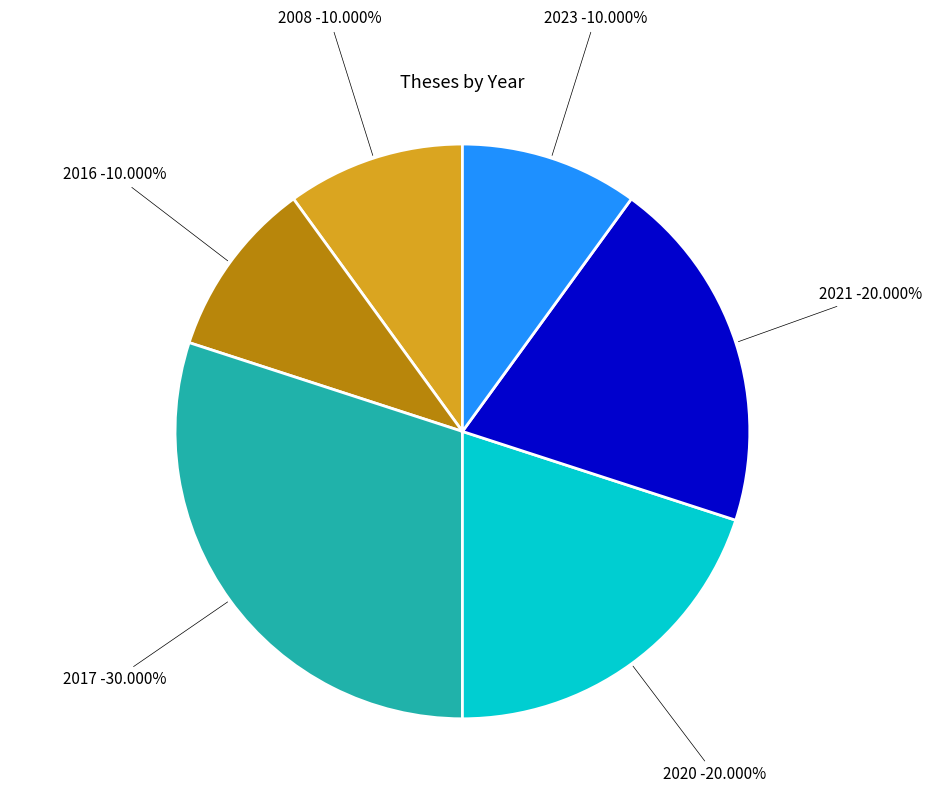

Is the sum of 3987 and 3953 greater than half?

No